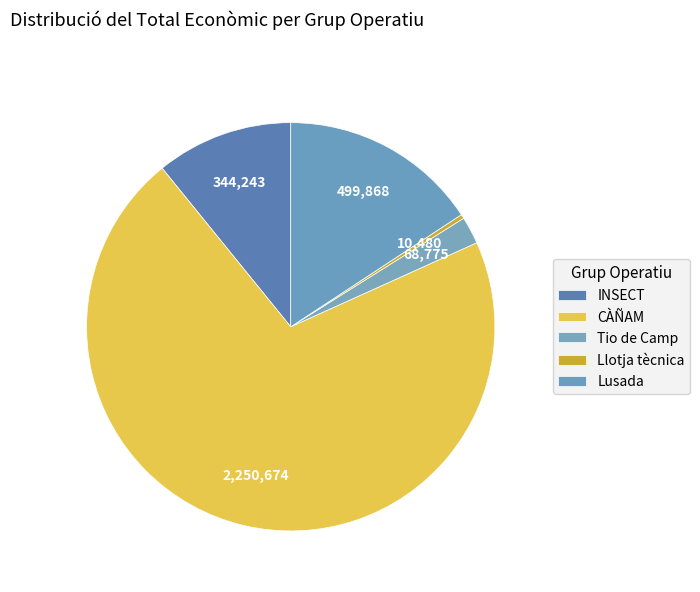

How many segments does this pie chart have?

5